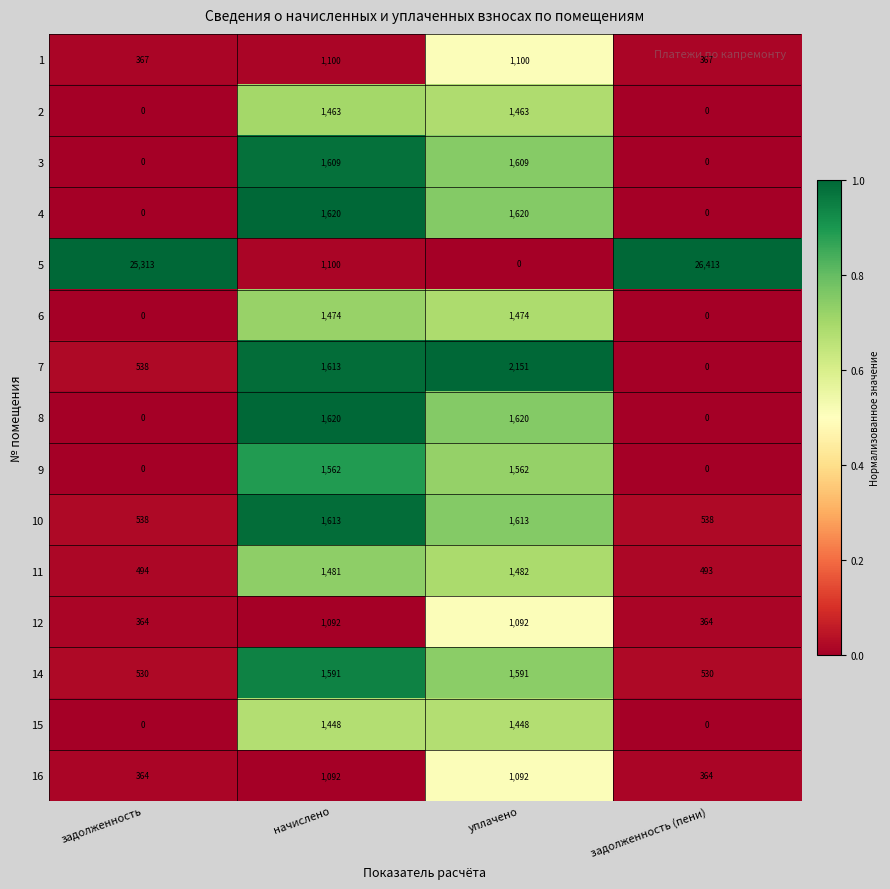

What is the spread (max minus min) of values at начислено?

528